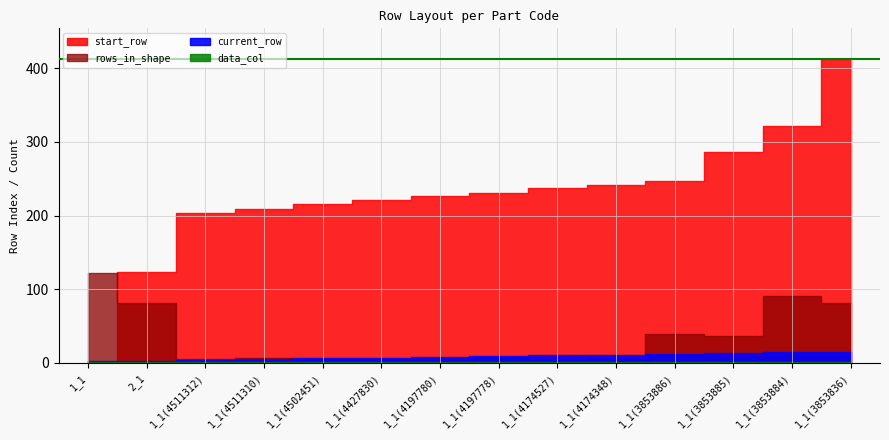

True or false: rows_in_shape and data_col cross at least once.

False